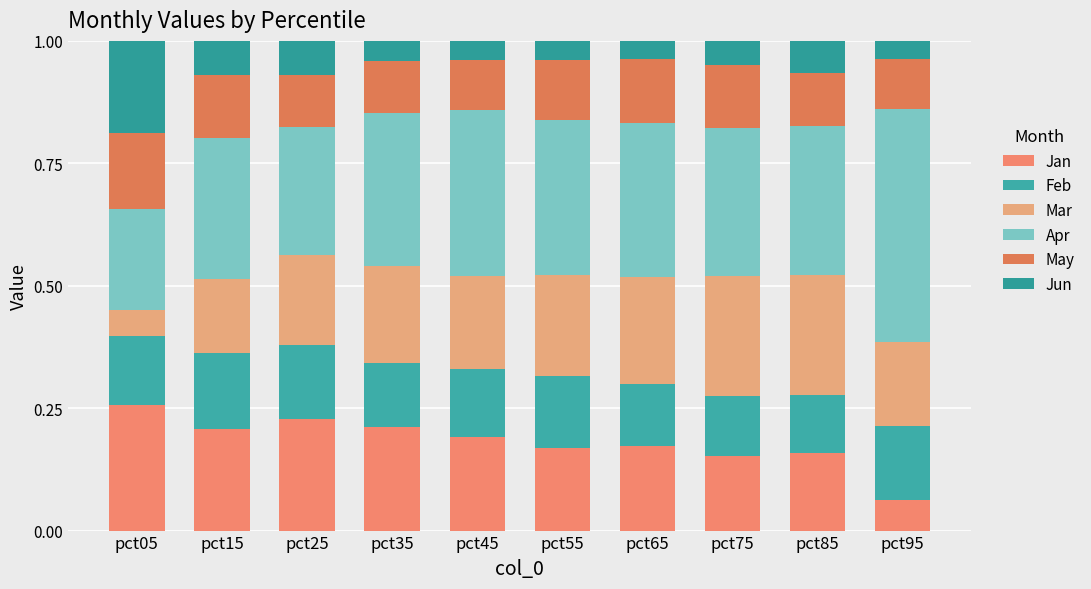

What is the total value across all series at pct55?

1.0